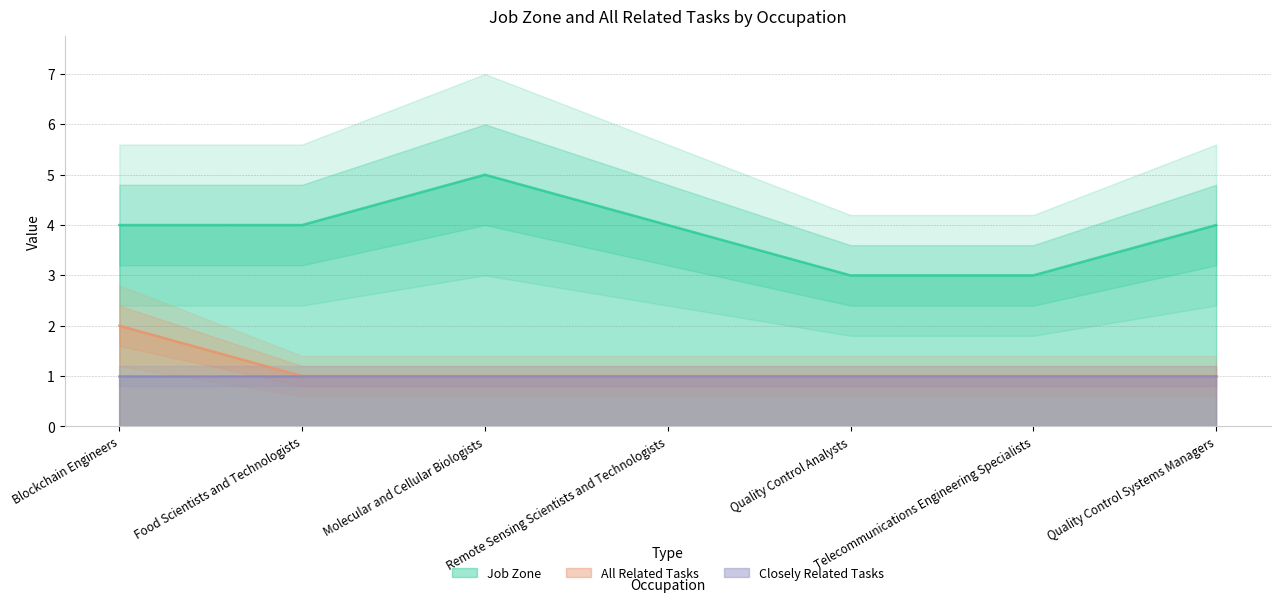

Which series has the widest spread of values?

Job Zone